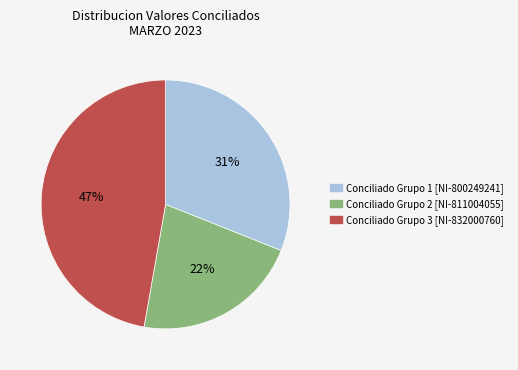

To the nearest percent, what is the average slice percentage?

33%